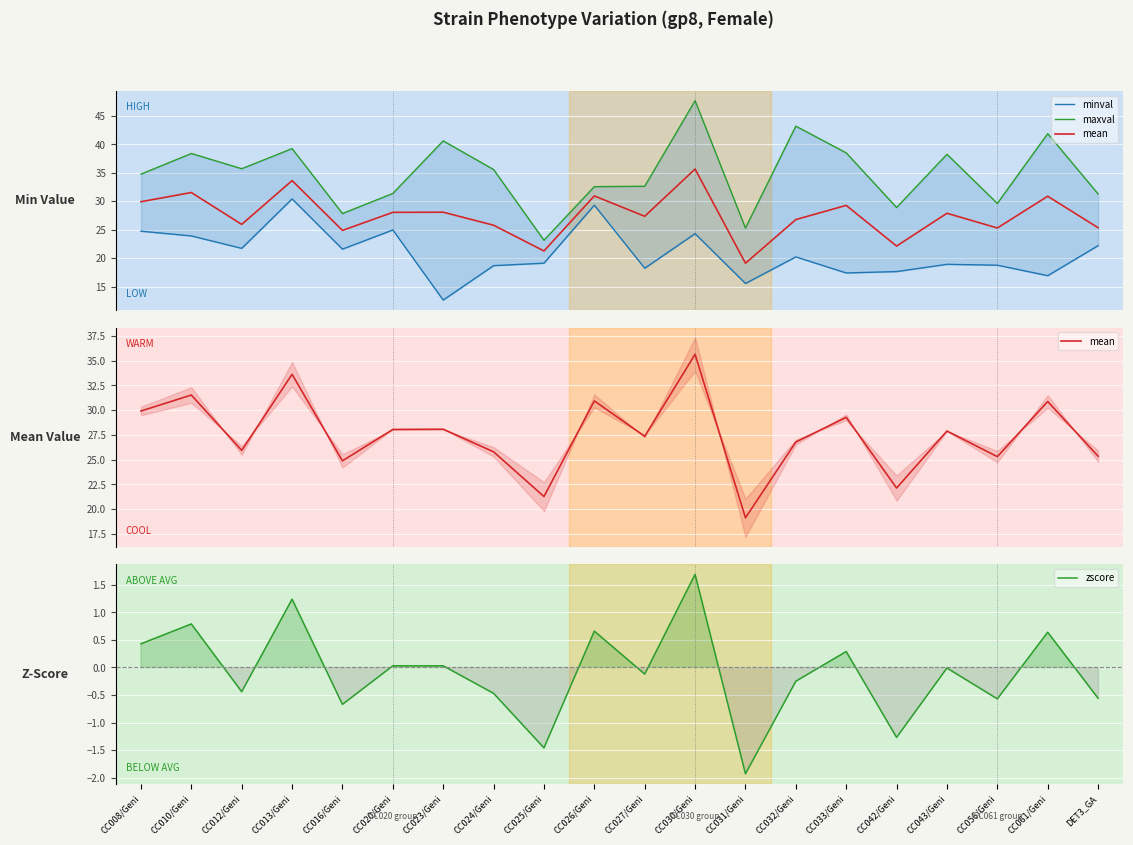

At which category does the chart reach its minimum across all series?

CC031/Geni